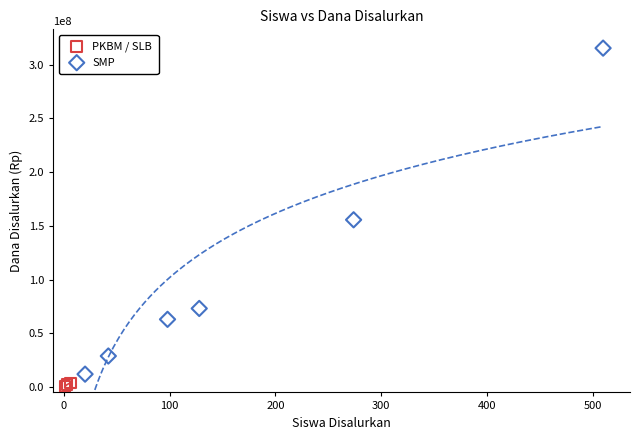

What are all the series names shown in the legend?

PKBM / SLB, SMP